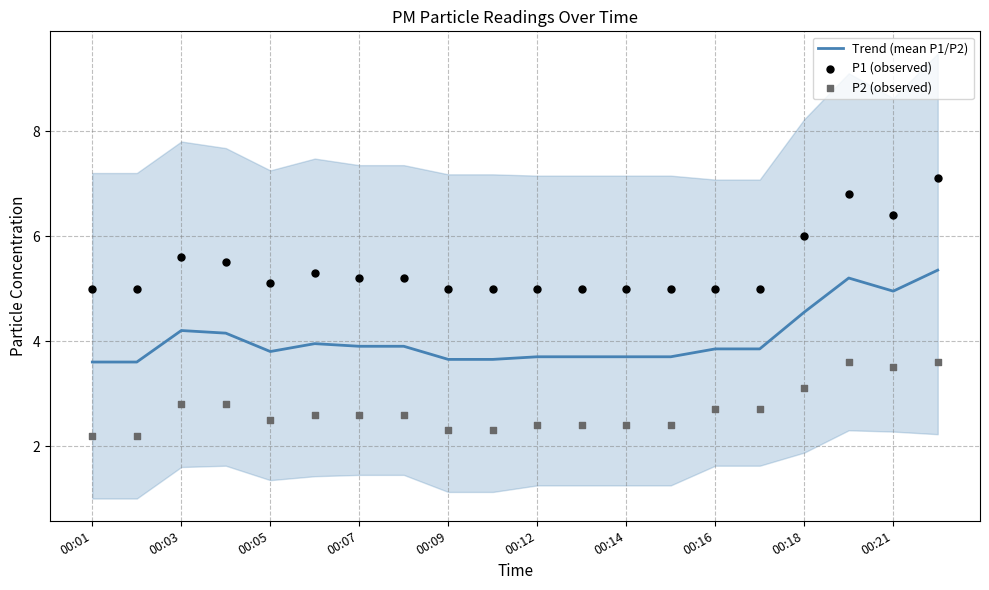

True or false: Trend (mean P1/P2) has a value of 3.8 at 00:05.

True